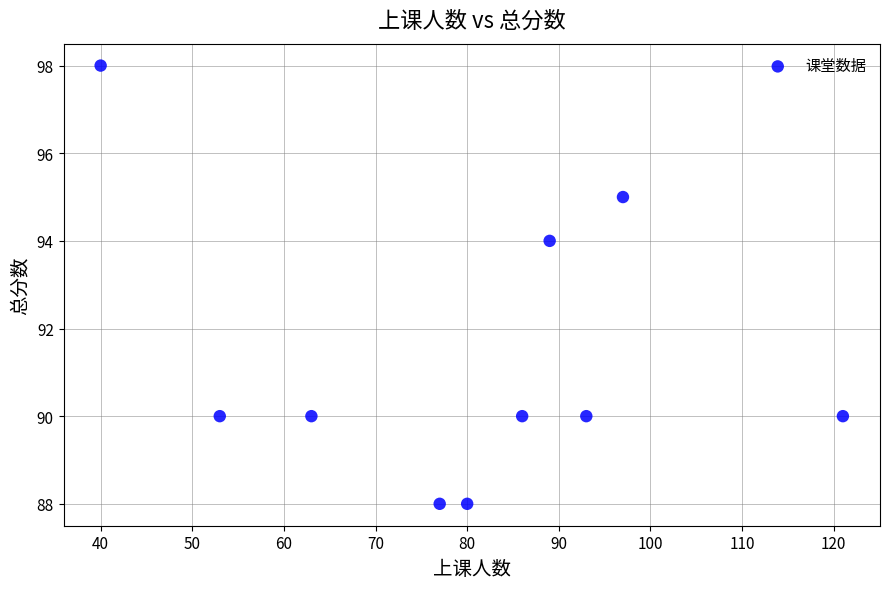

What Y value in the scatter plot is closest to 93?

94